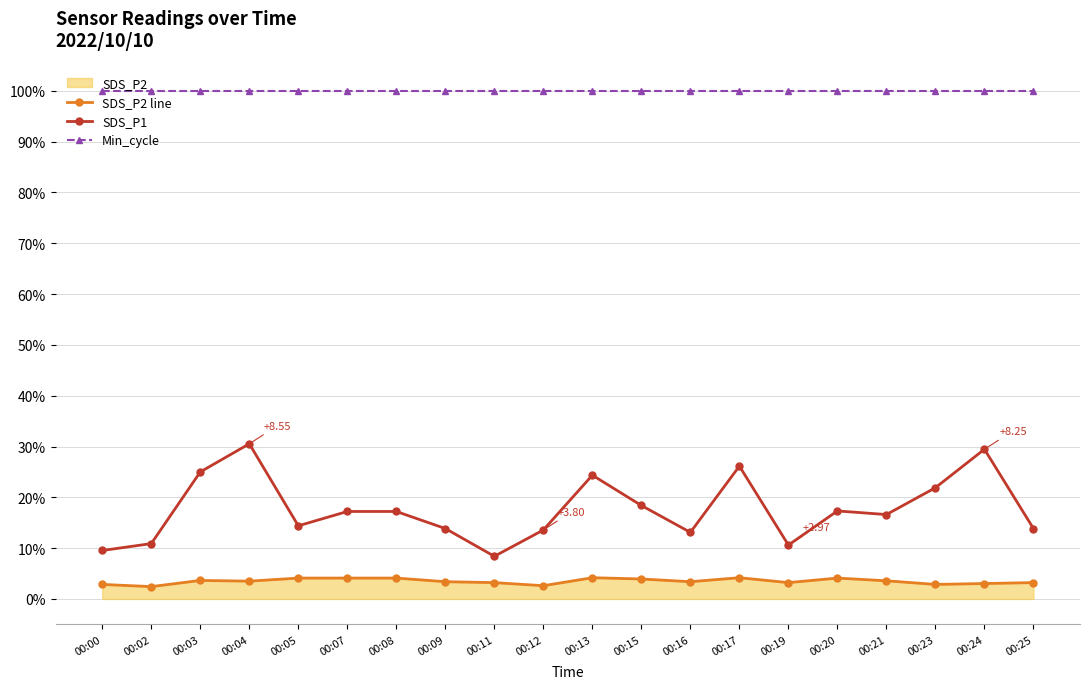

Is the value of SDS_P2 line at 00:02 greater than the value of SDS_P1 at 00:09?

No